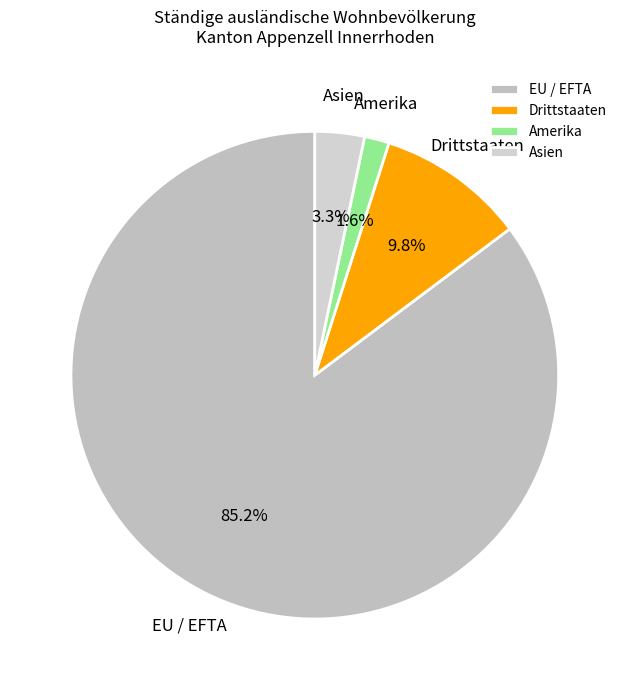

Which category has the smallest portion of the pie?

Amerika